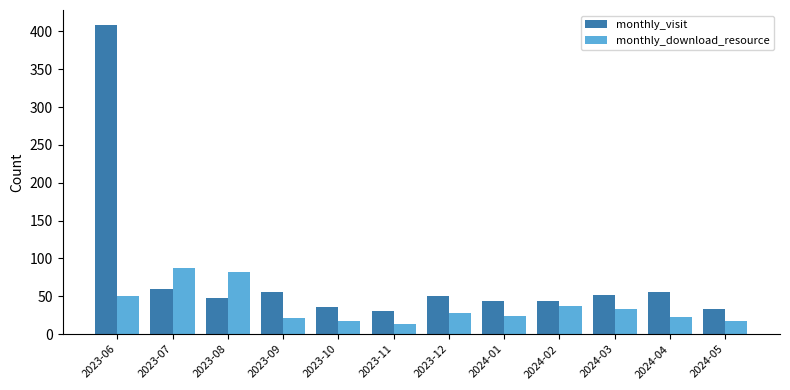

What is the difference between the maximum and minimum values in the monthly_visit series?

378